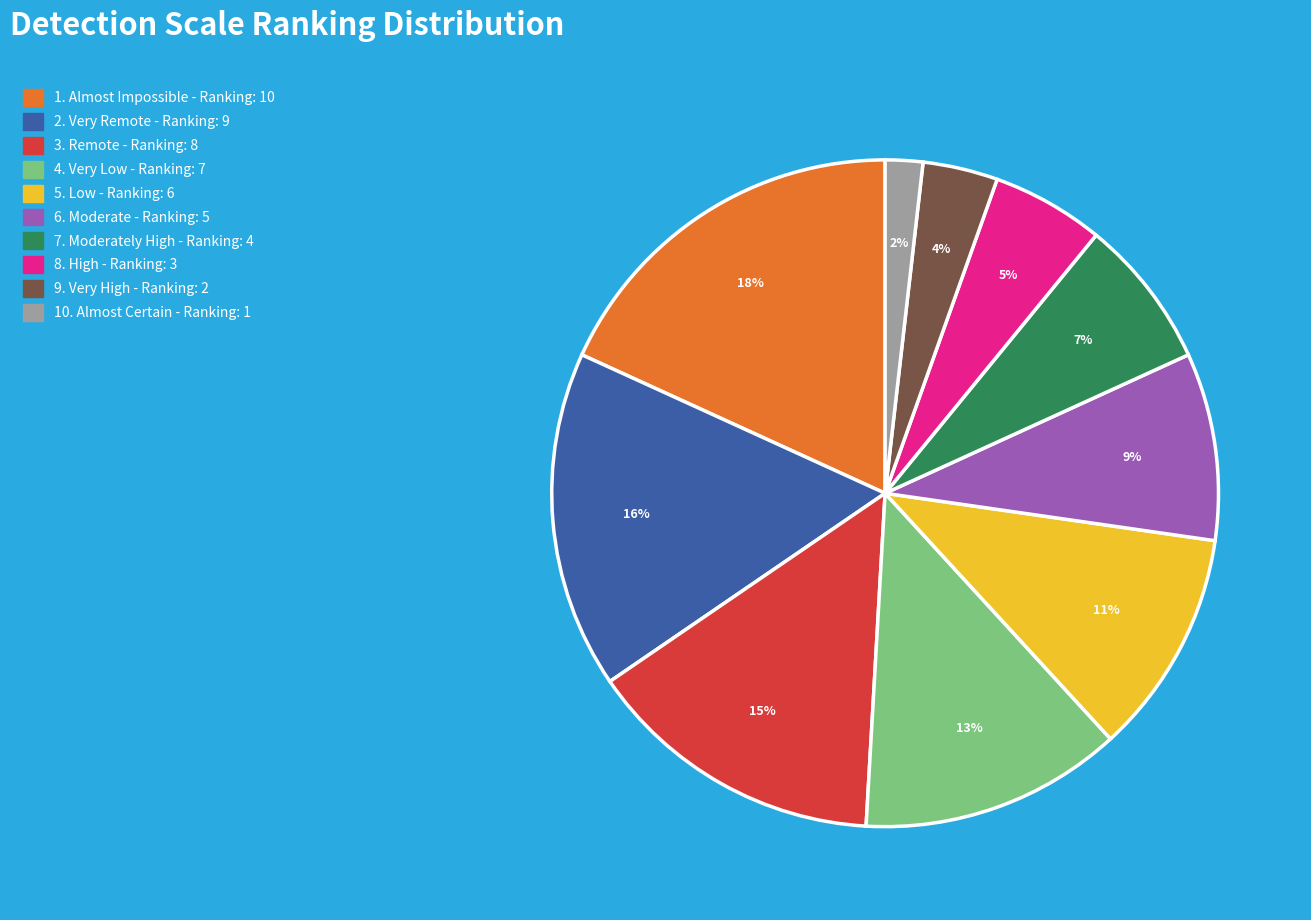

To the nearest percent, what is the difference between the largest and smallest slice percentages?

16%